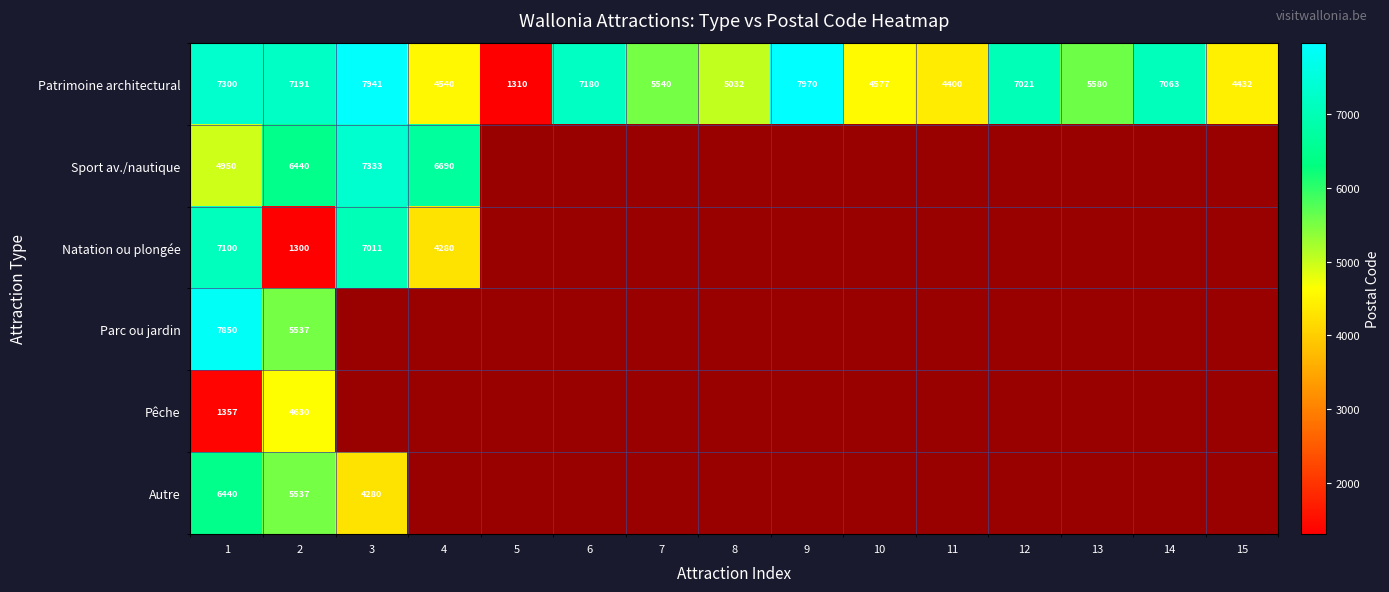

What is the difference between the highest and lowest values at 1?

6493